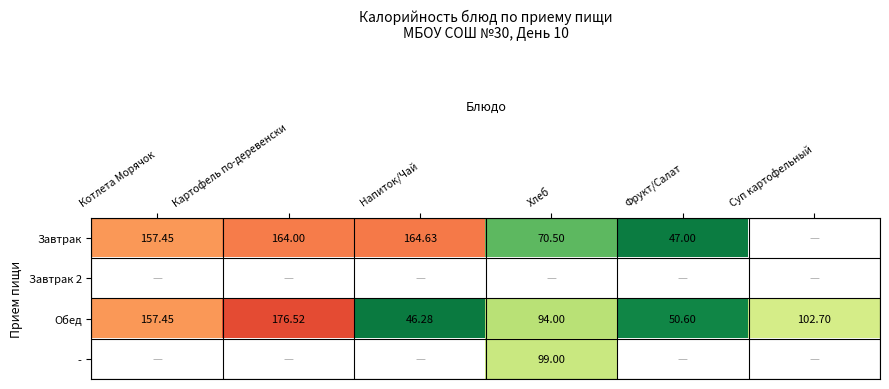

What is the minimum value shown in the chart?

46.3